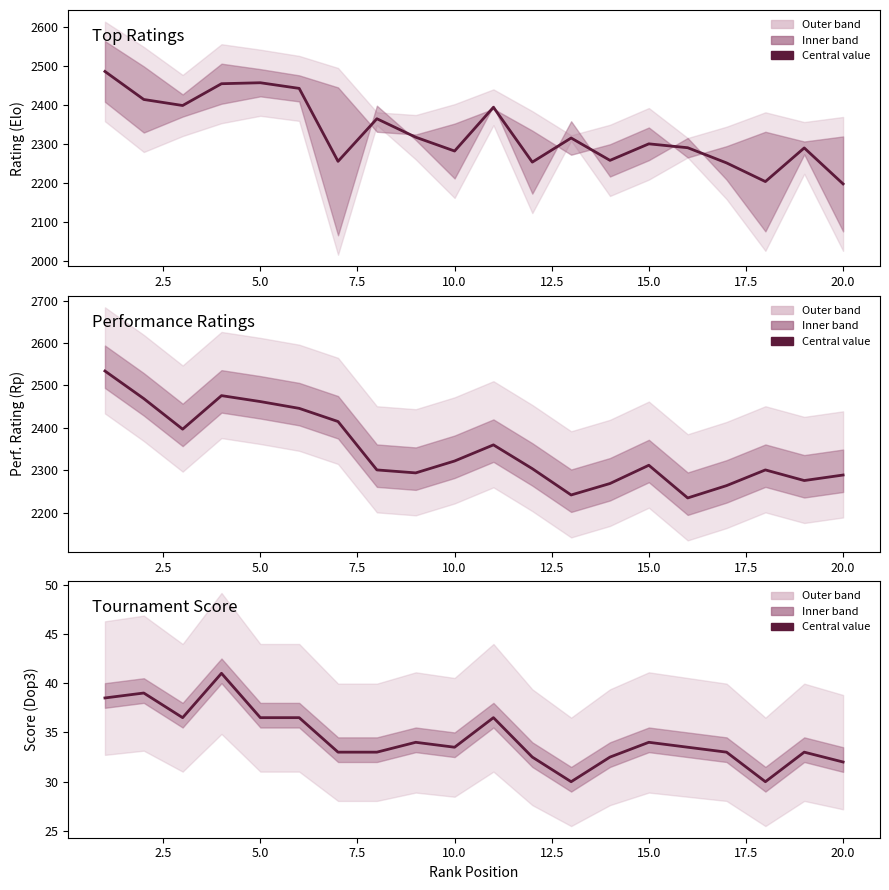

True or false: Top Ratings and Dop3 Score cross at least once.

False